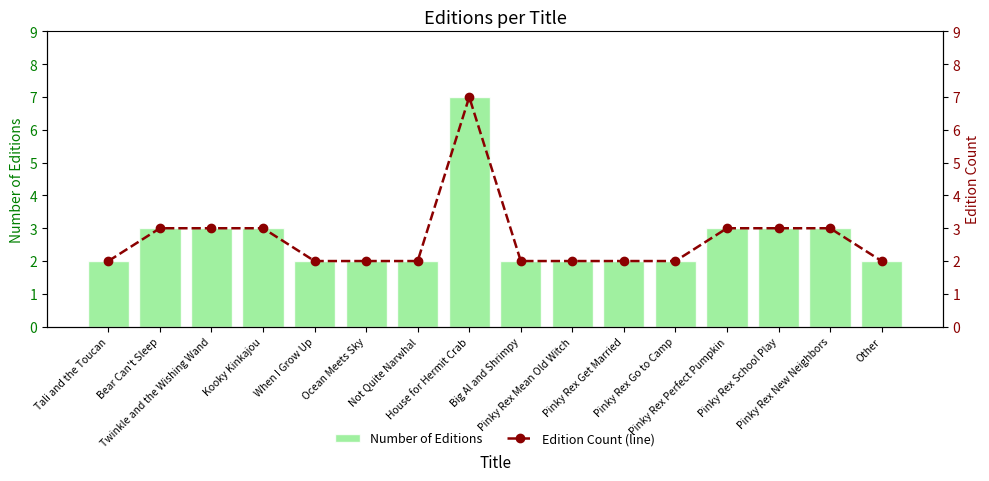

How many data points in Edition Count (line) are above 2?

7